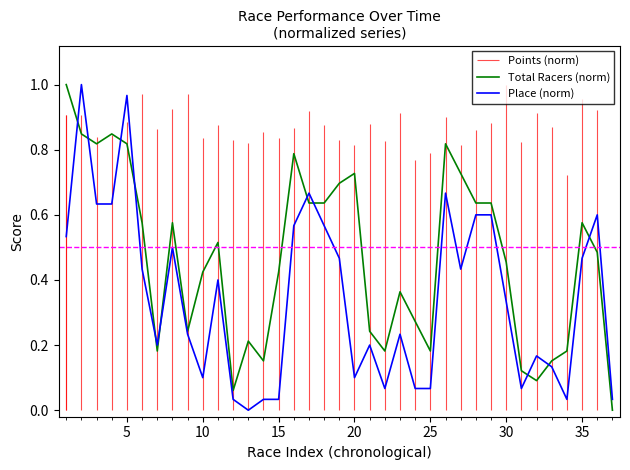

What is the maximum value shown in the chart?

1.0